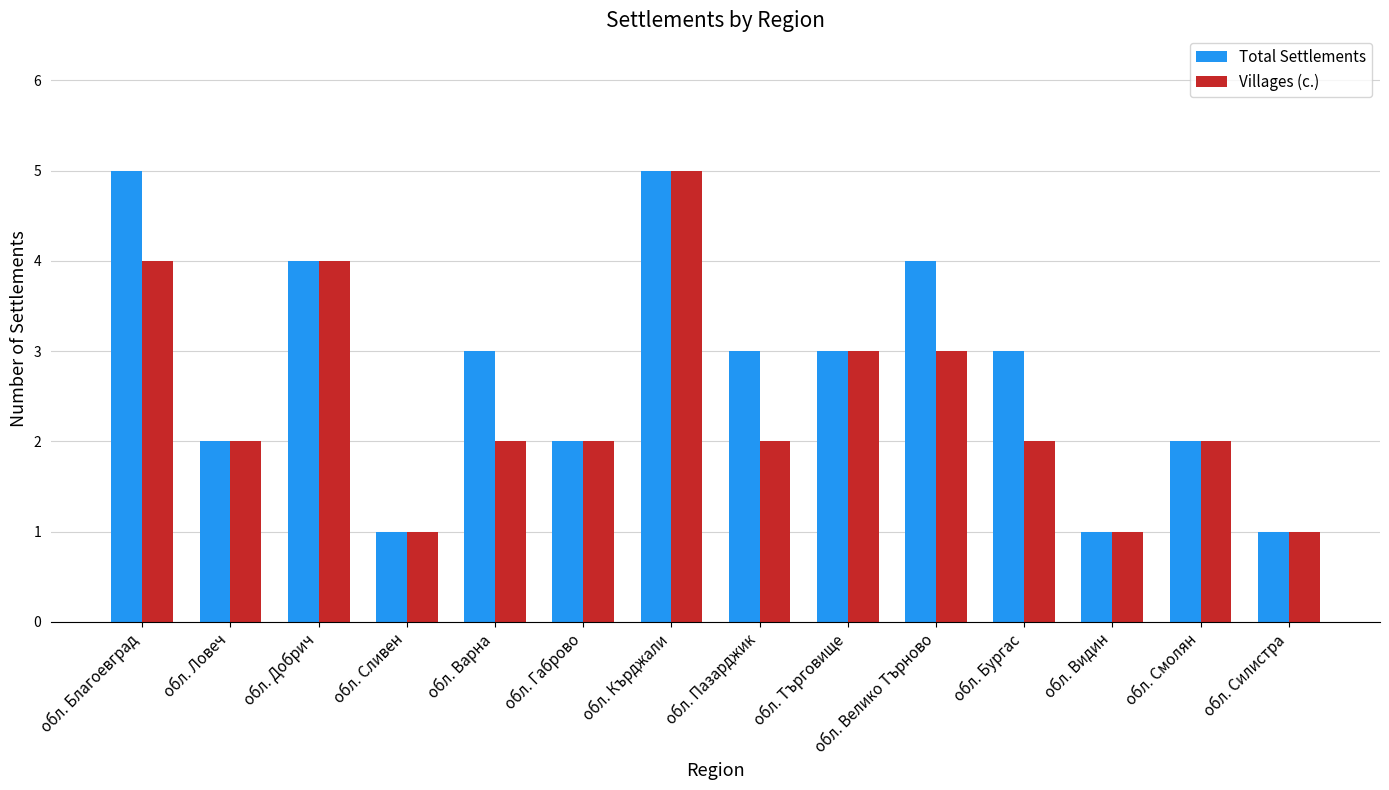

Read the Villages (с.) value at обл. Добрич.

4